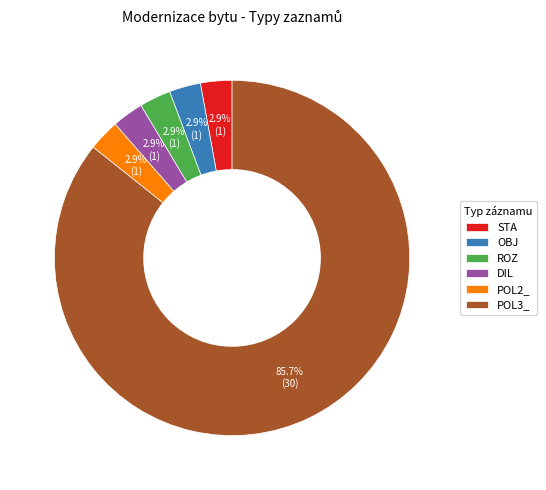

To the nearest percent, what percentage of the pie is DIL?

3%